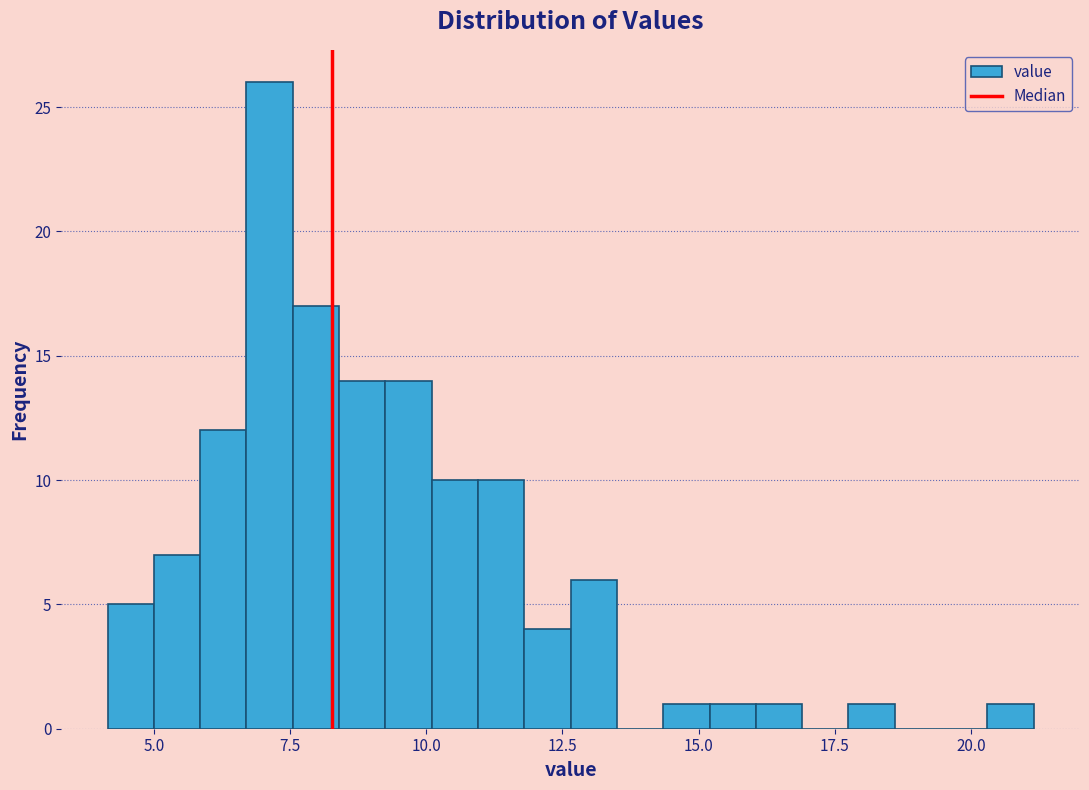

Around what value on the x-axis is the tallest bar? Give the approximate position of its centre, as read against the axis.

7.0